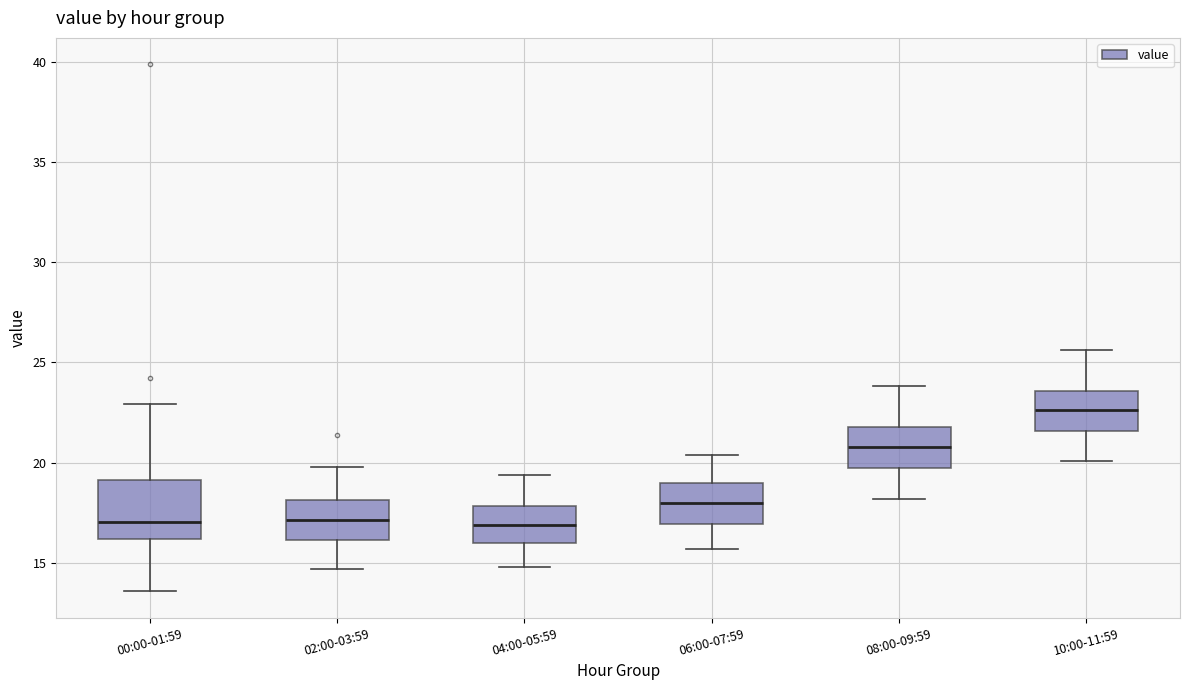

Reading left to right, transcribe this box plot: for each box, give where its median line is, the range the box spans, and where its two whiskers end, as read against the y-axis. The values are not printed on the chart, so give them approximately, as read against the axis.

00:00-01:59: median 17.0, box 16.0 to 19.0, whiskers 13.5 to 23.0
02:00-03:59: median 17.0, box 16.0 to 18.0, whiskers 14.5 to 20.0
04:00-05:59: median 17.0, box 16.0 to 18.0, whiskers 15.0 to 19.5
06:00-07:59: median 18.0, box 17.0 to 19.0, whiskers 15.5 to 20.5
08:00-09:59: median 21.0, box 20.0 to 22.0, whiskers 18.0 to 24.0
10:00-11:59: median 22.5, box 21.5 to 23.5, whiskers 20.0 to 25.5